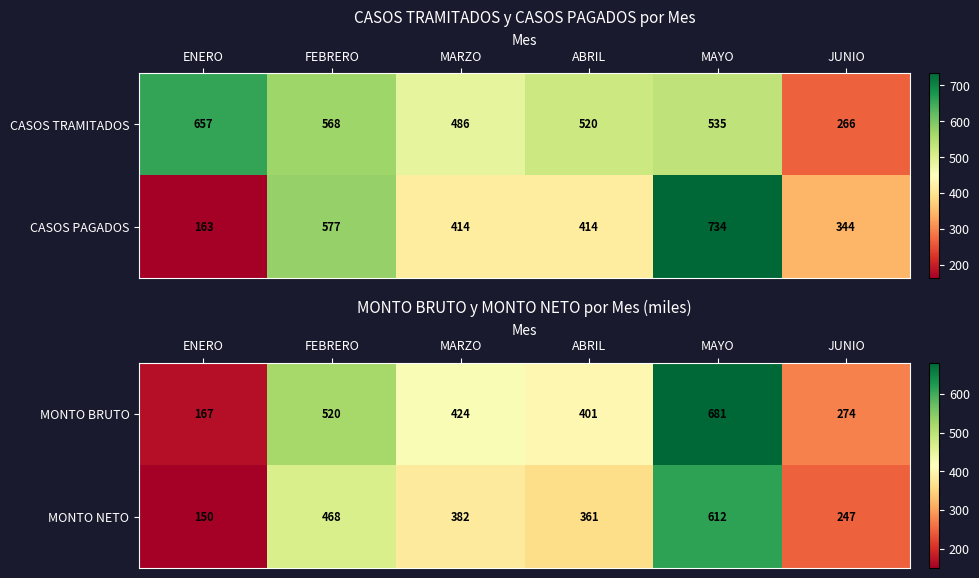

What is the difference between the MONTO BRUTO values at ENERO and MARZO?

257